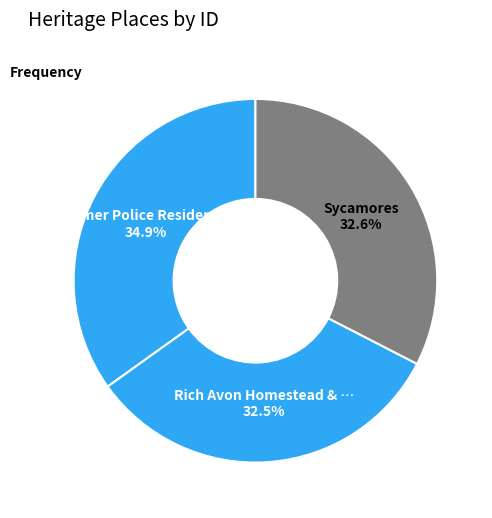

What is the smallest slice in the pie chart?

Rich Avon Homestead & outbuildings